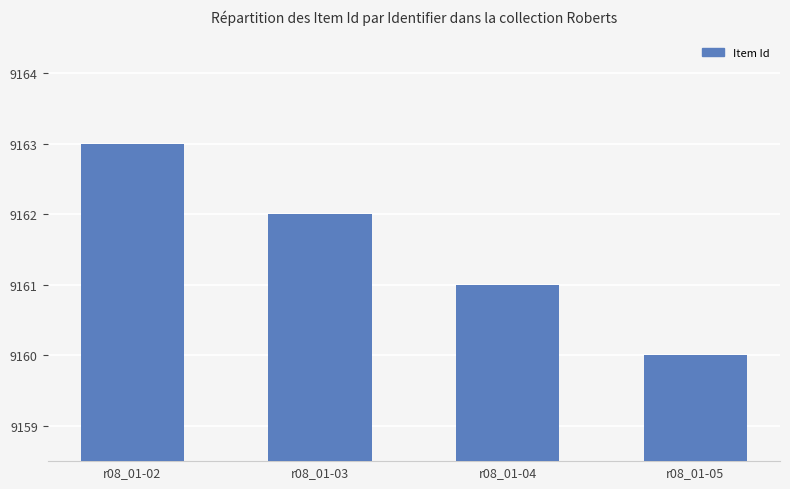

List the labels in order of value, largest first.

r08_01-02, r08_01-03, r08_01-04, r08_01-05